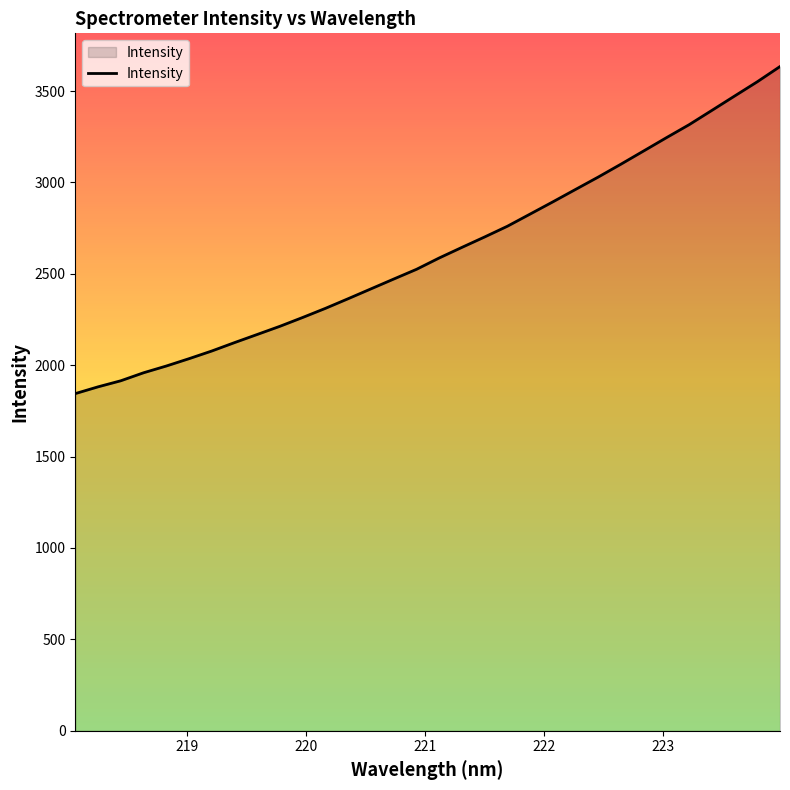

What is the minimum value shown in the chart?

1844.7